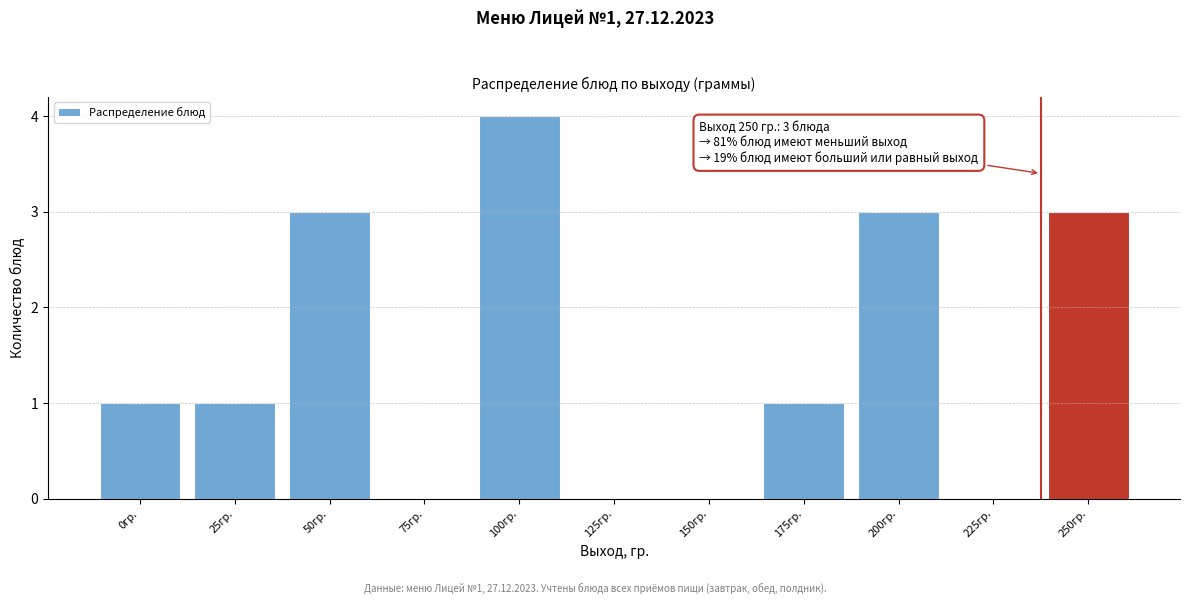

Reading left to right, what are all the values shown in this chart?

0гр.=1	25гр.=1	50гр.=3	75гр.=0	100гр.=4	125гр.=0	150гр.=0	175гр.=1	200гр.=3	225гр.=0	250гр.=3